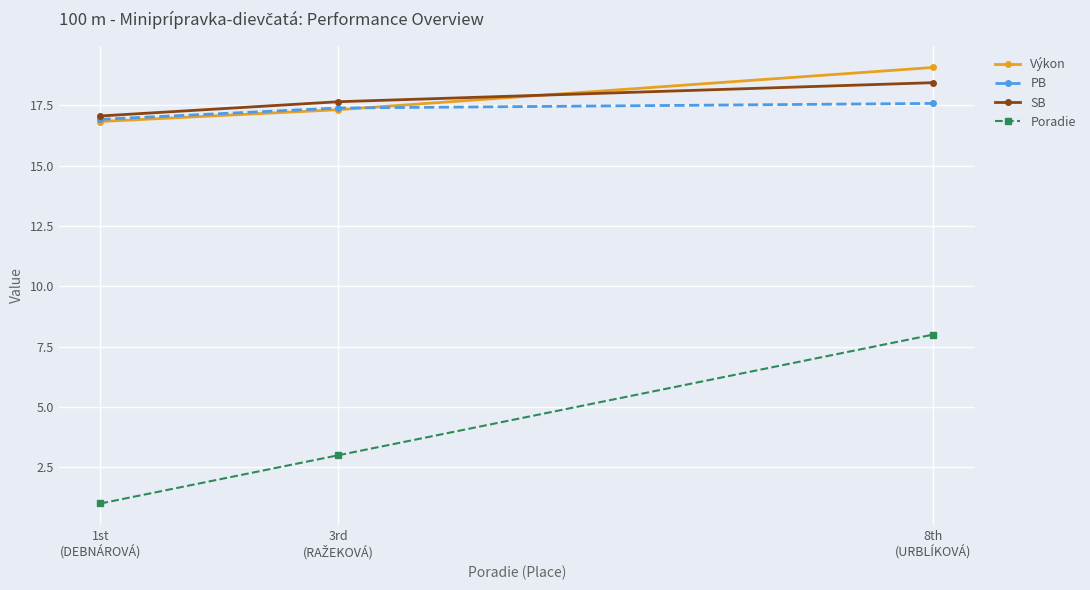

Which series has the widest spread of values?

Poradie